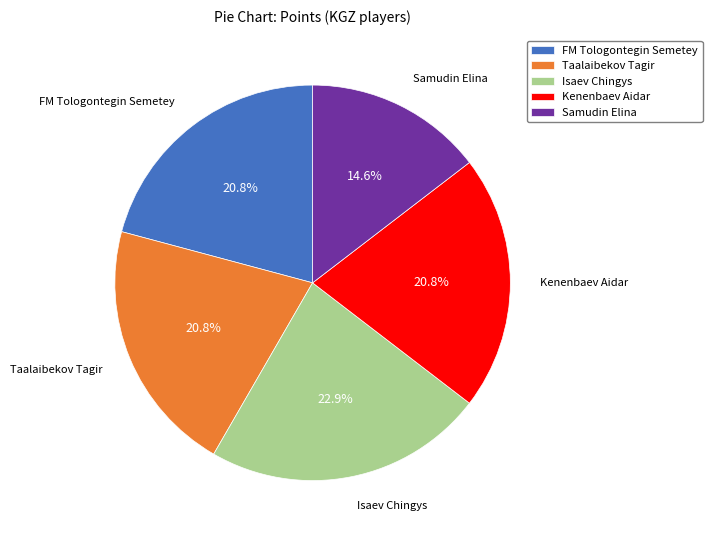

Approximately how many times larger is the value at Isaev Chingys compared to Kenenbaev Aidar?

1.1